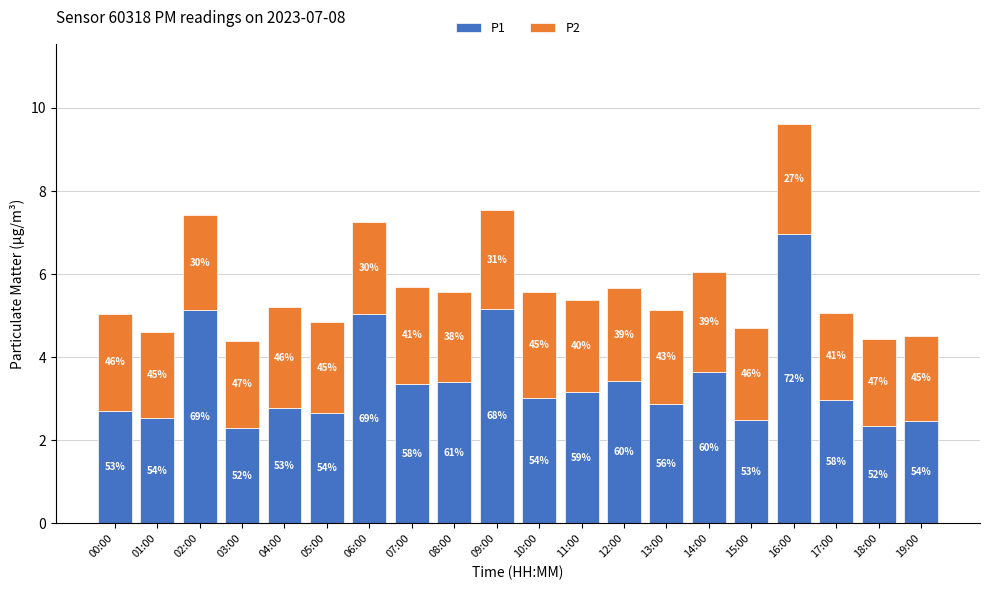

Which series has the largest total across all categories?

P1